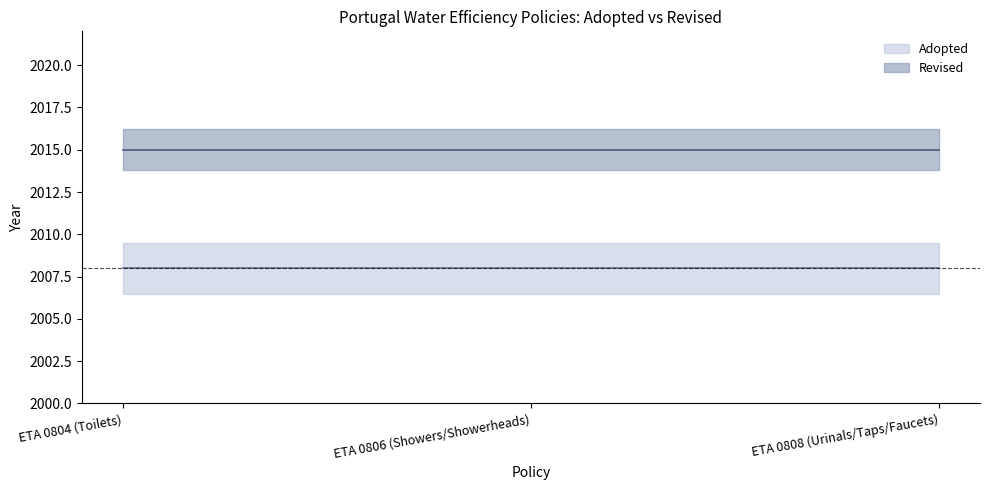

What is the total value across all series at ETA 0804 (Toilets)?

4023